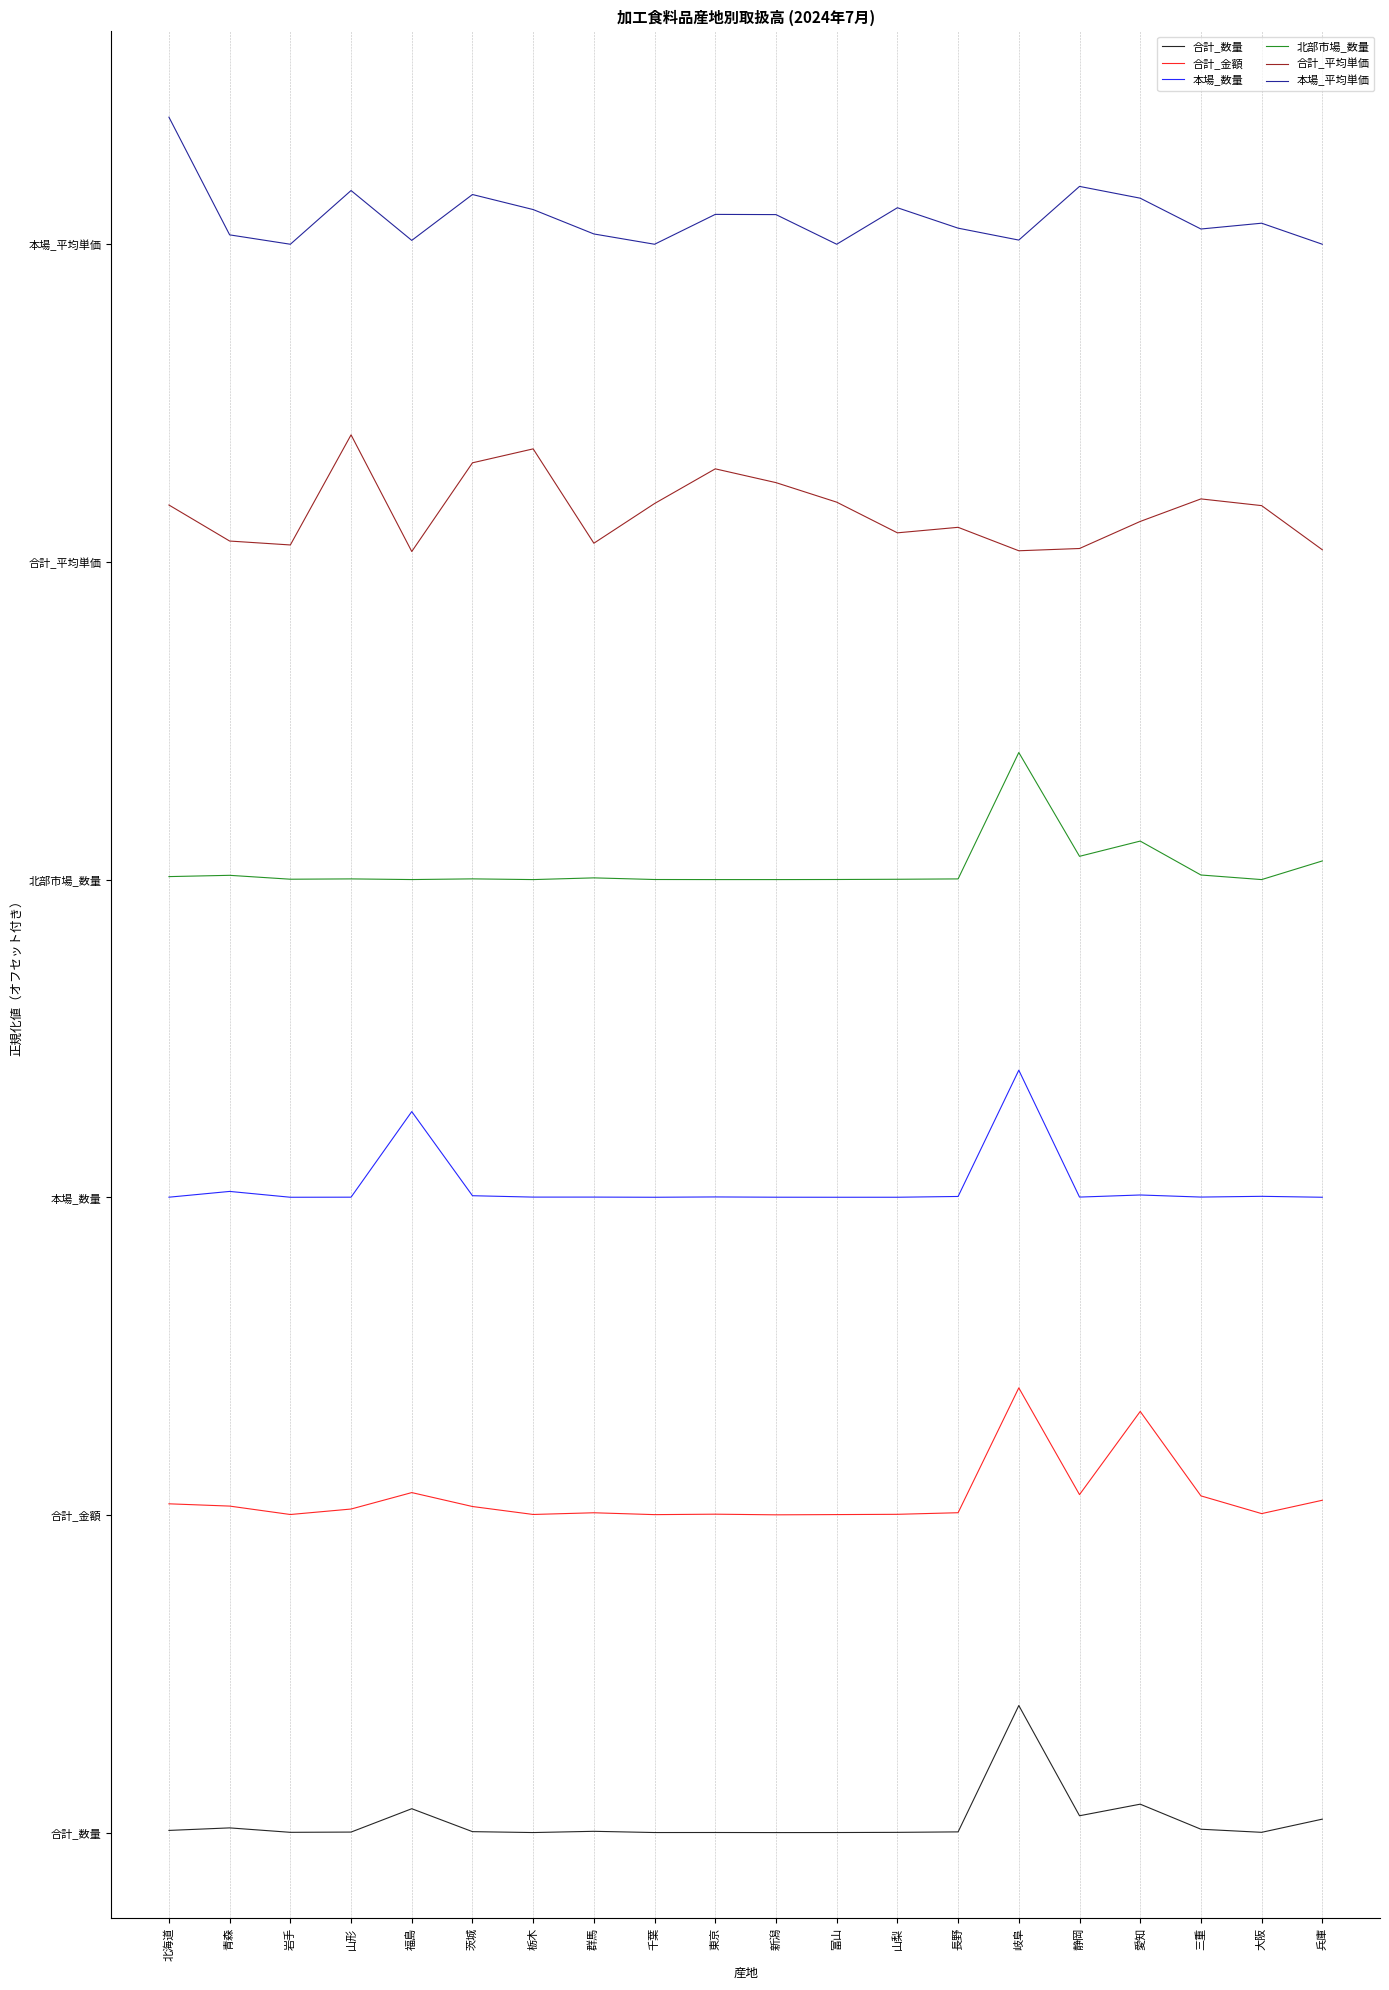

Is this an area chart (filled region under the line)?

No